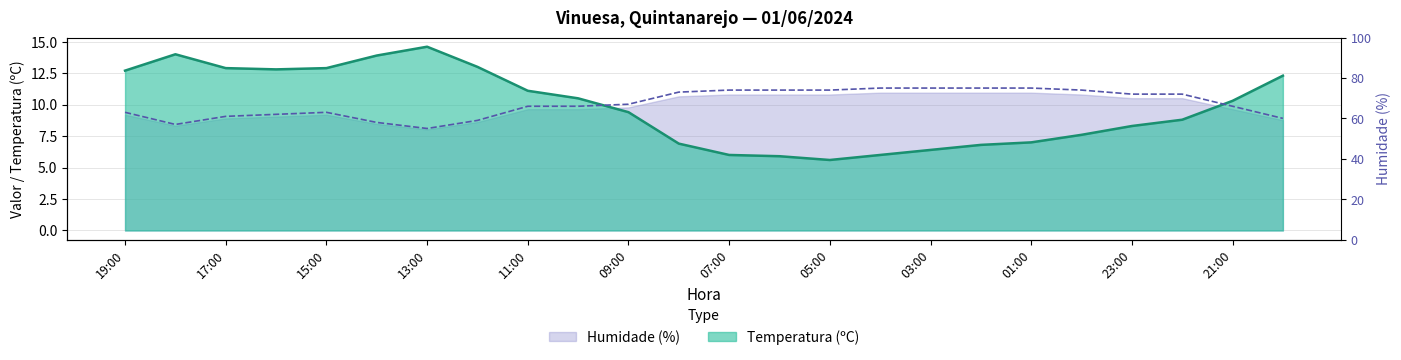

What is the sum of all Humidade (%) values?

1616.0